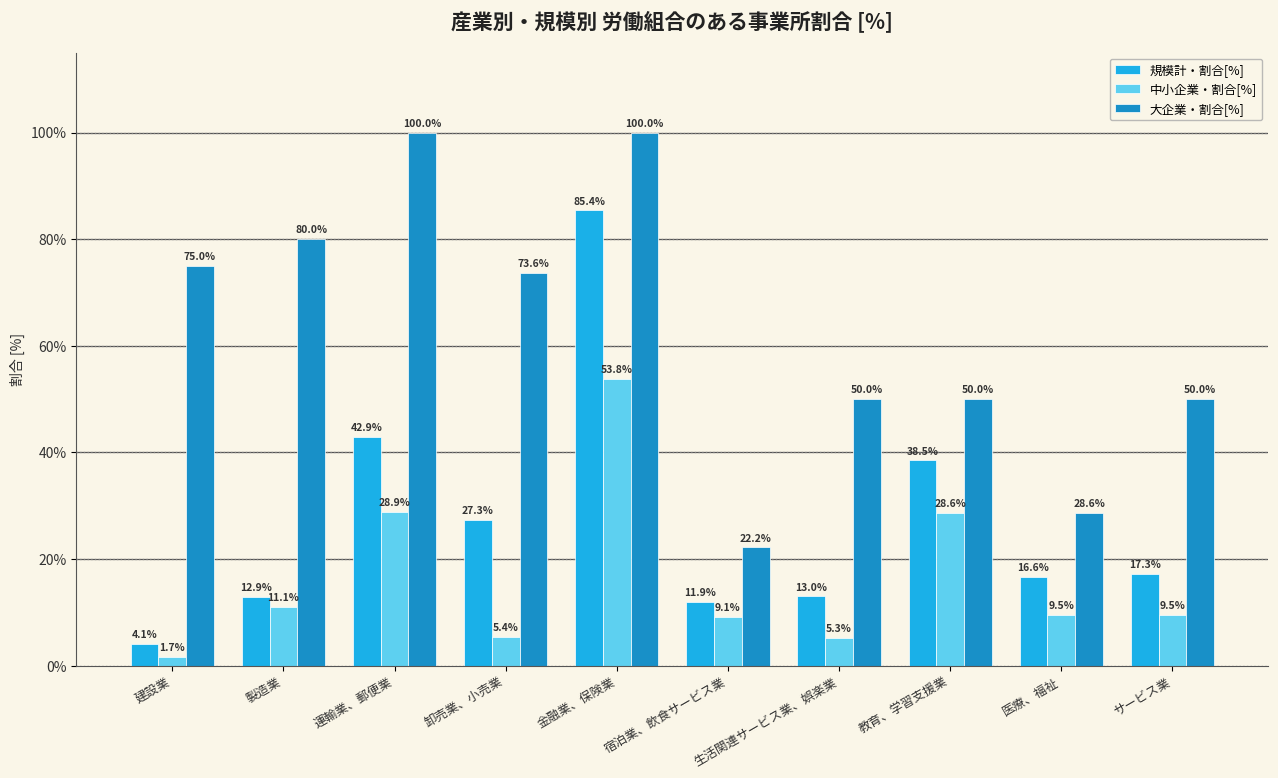

What is the sum of all 大企業・割合[%] values?

629.4